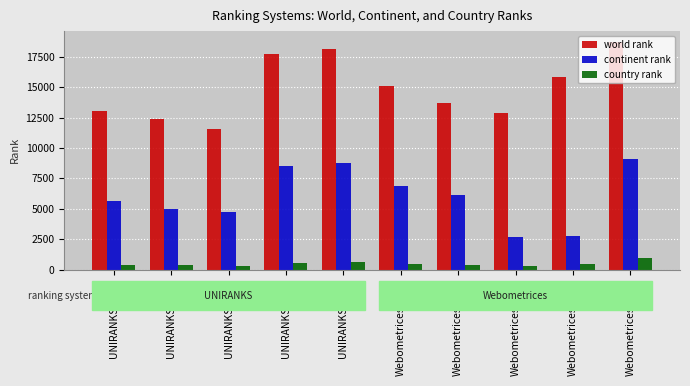

Rank the series by their average value, from lowest to highest.

country rank, continent rank, world rank